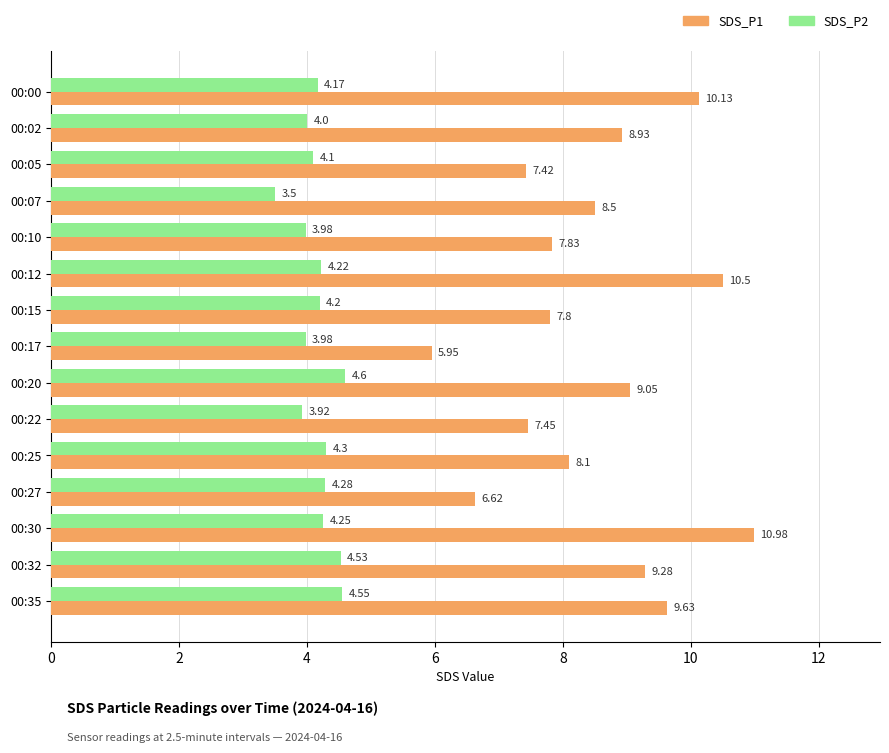

What is the spread (max minus min) of values at 00:30?

6.7